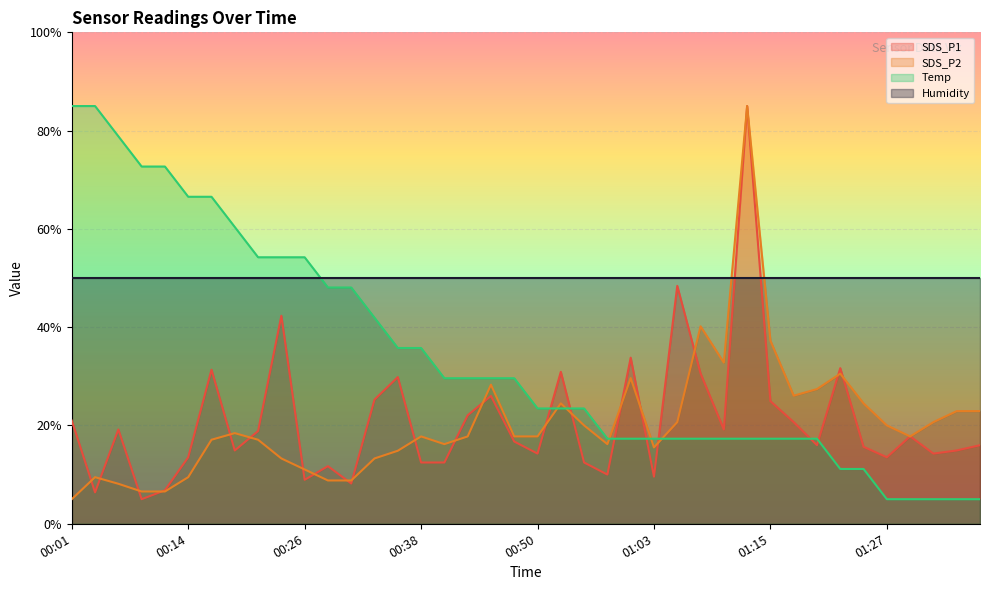

Is it true that SDS_P2 equals 11.7 at 01:05?

False